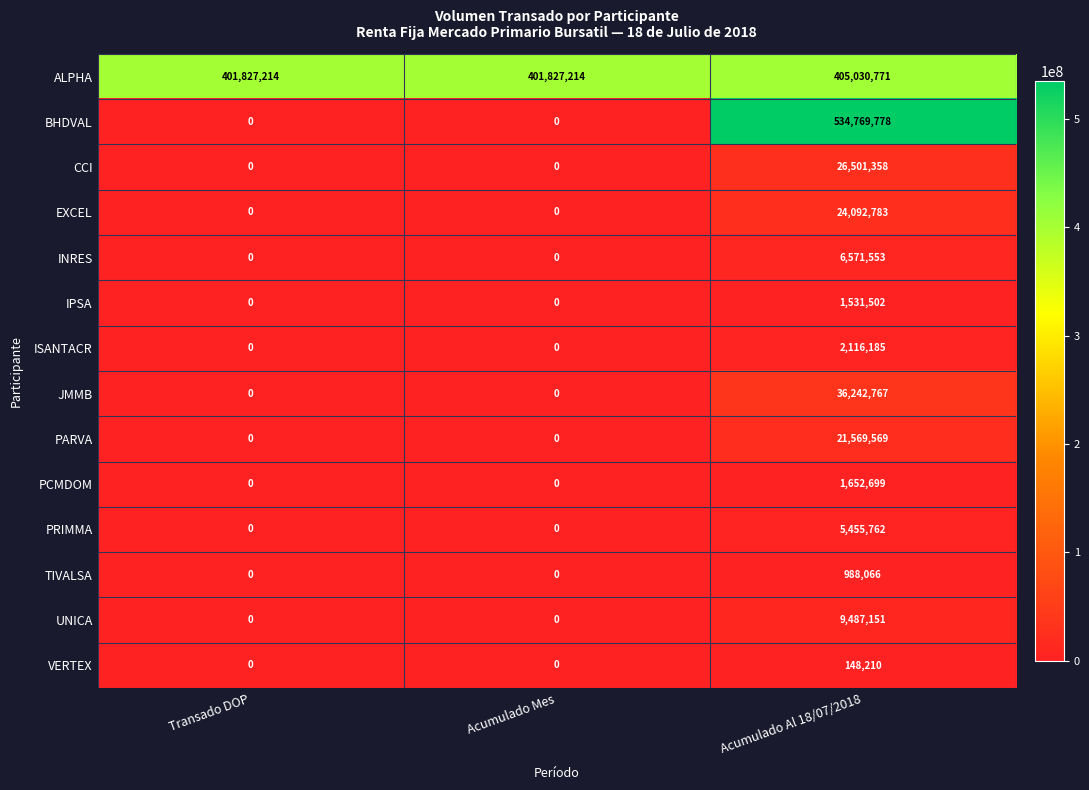

What is the sum of all JMMB values?

36242767